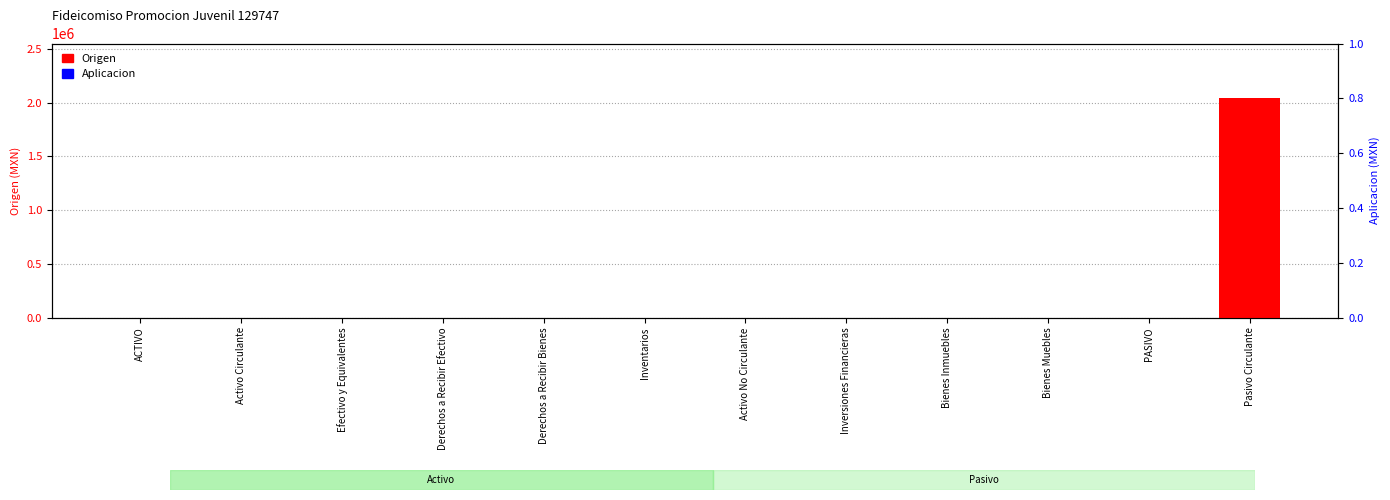

What is the average value of the Origen series?

169948.3